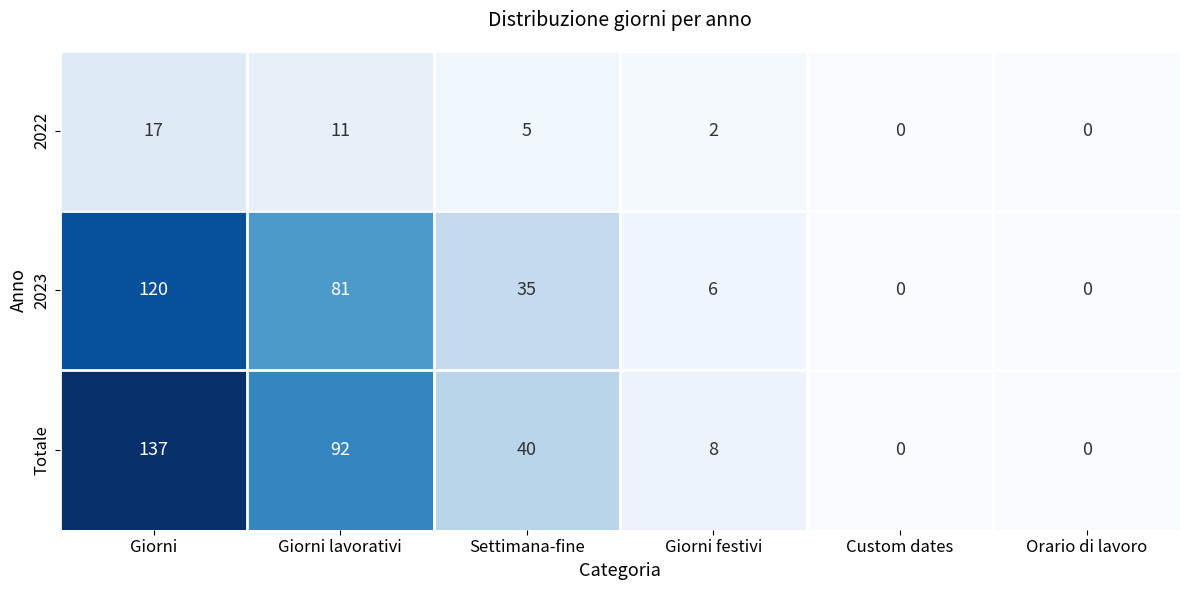

Which series has the largest total across all categories?

Totale